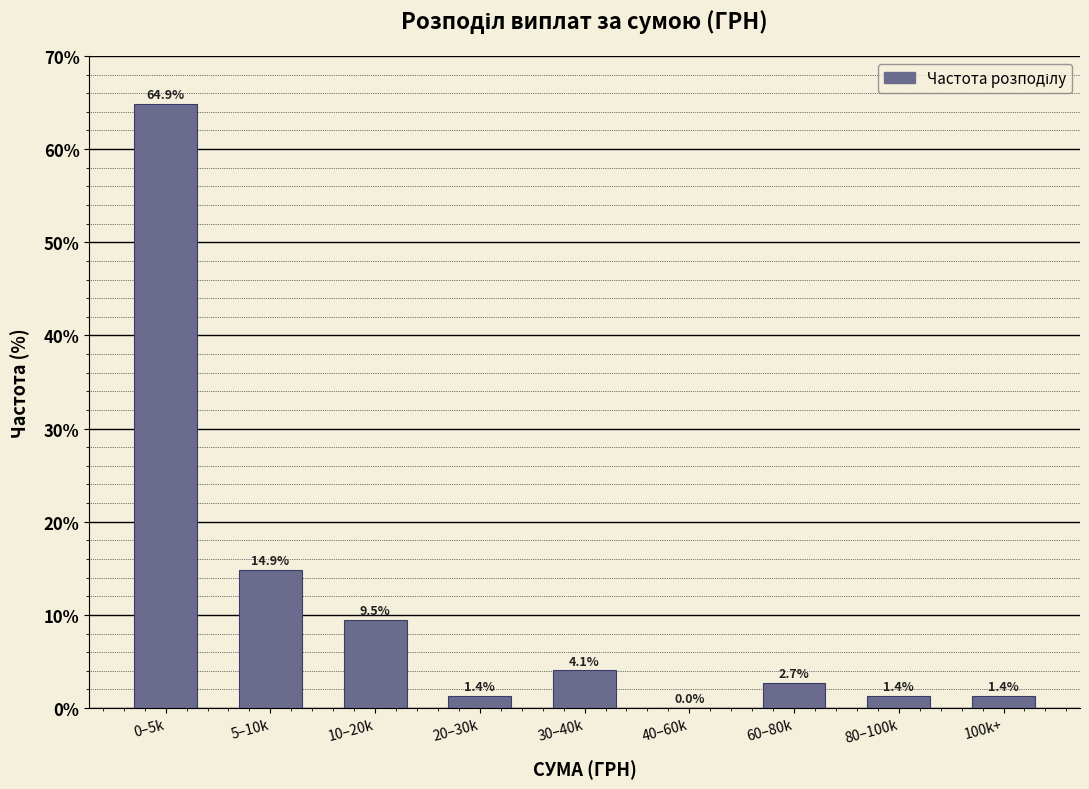

Reading left to right, extract all data points from this chart.

0–5k=64.9	5–10k=14.9	10–20k=9.5	20–30k=1.4	30–40k=4.1	40–60k=0.0	60–80k=2.7	80–100k=1.4	100k+=1.4